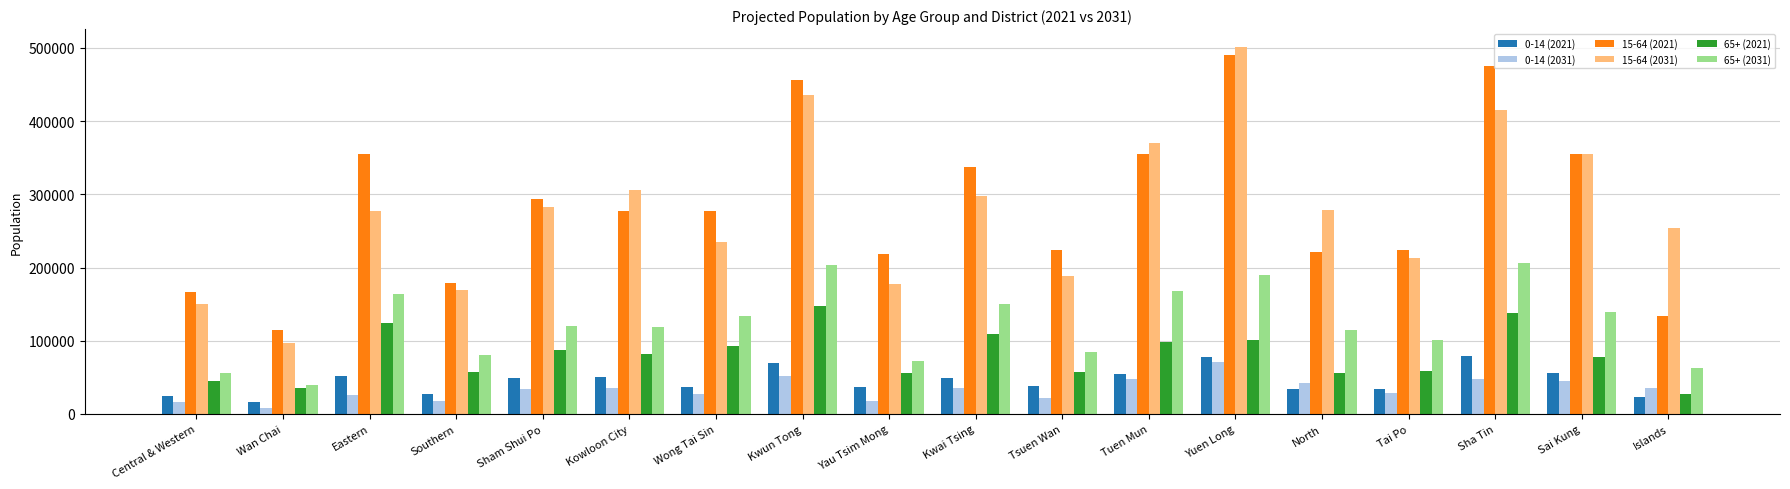

What is the smallest value displayed?

8700